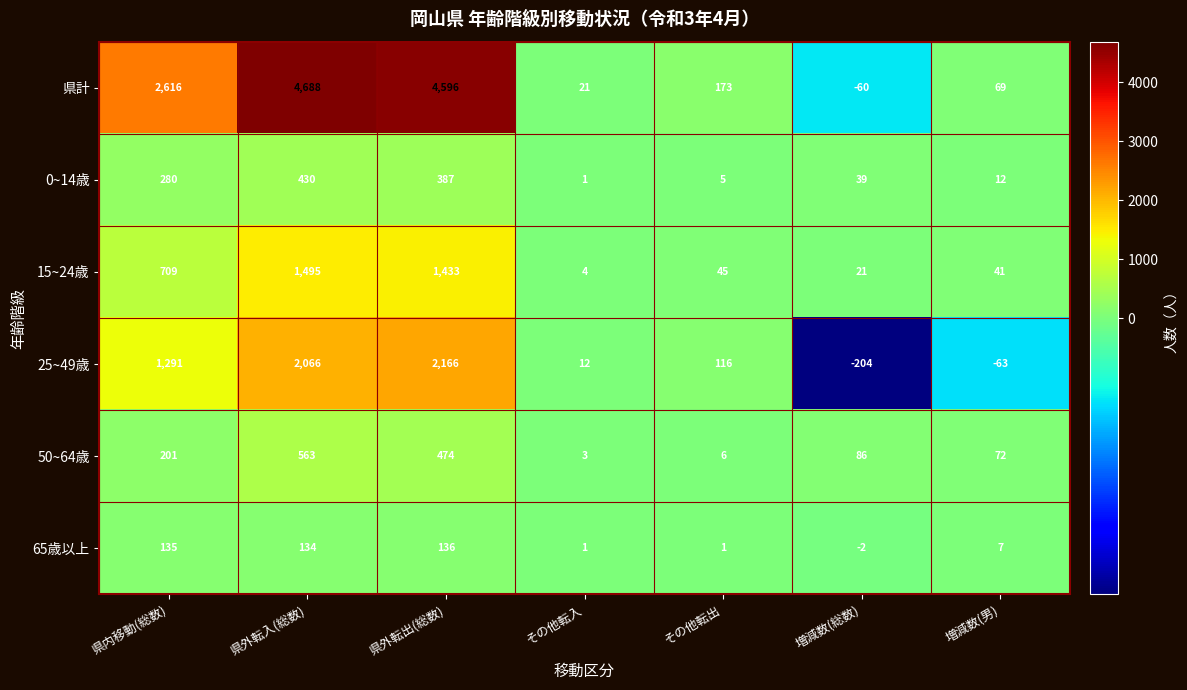

What is the average value of the 25~49歳 series?

769